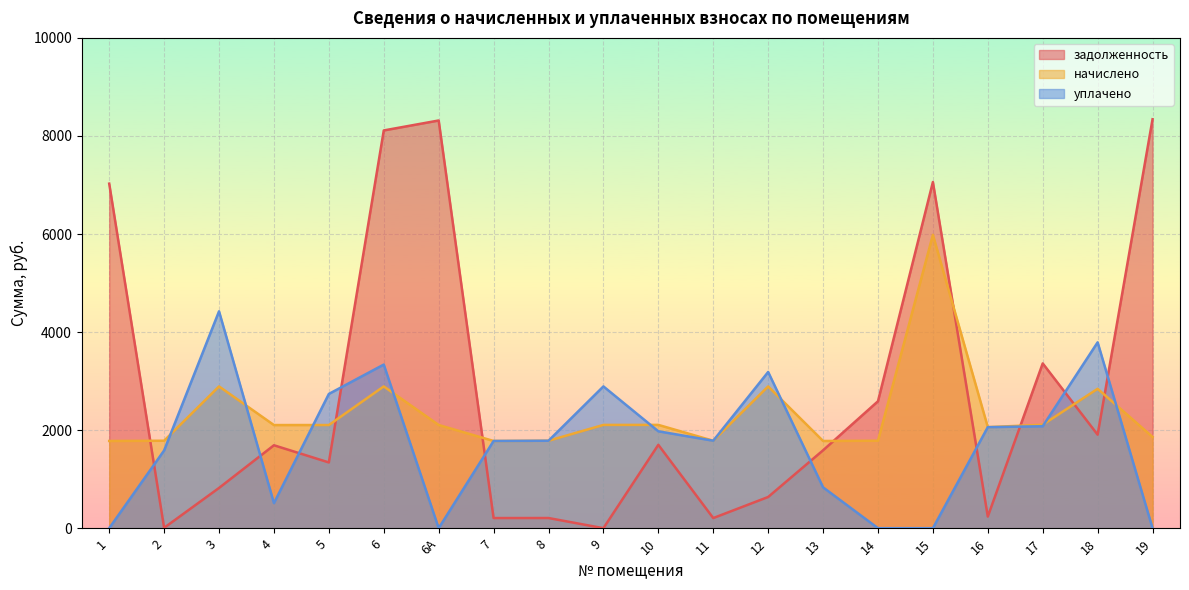

What is the greatest value displayed?

8340.6